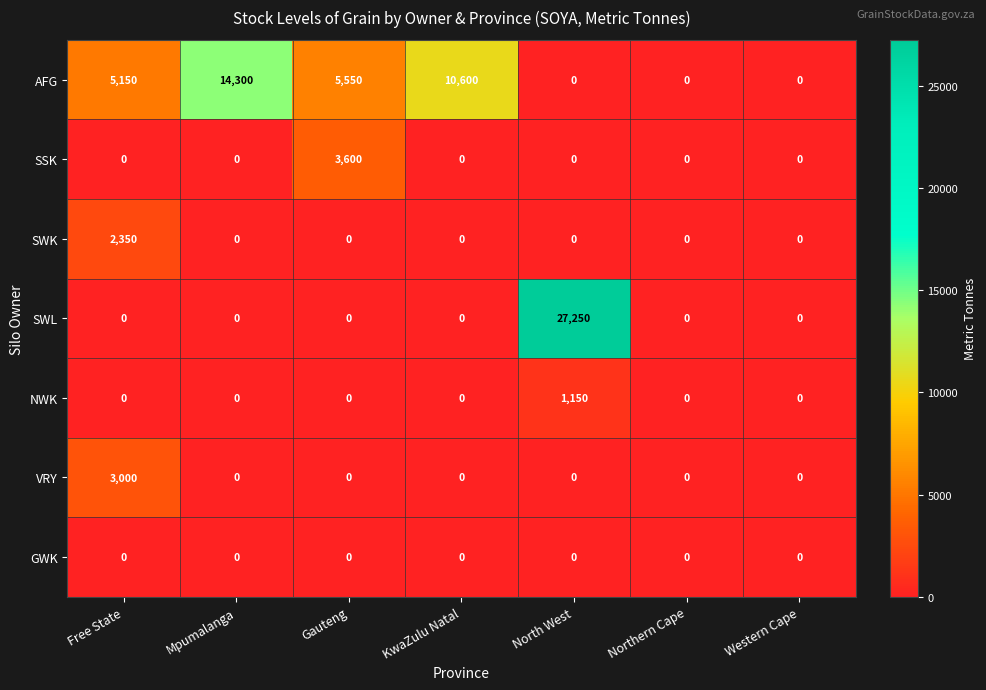

What is the highest value of the SSK series?

3600